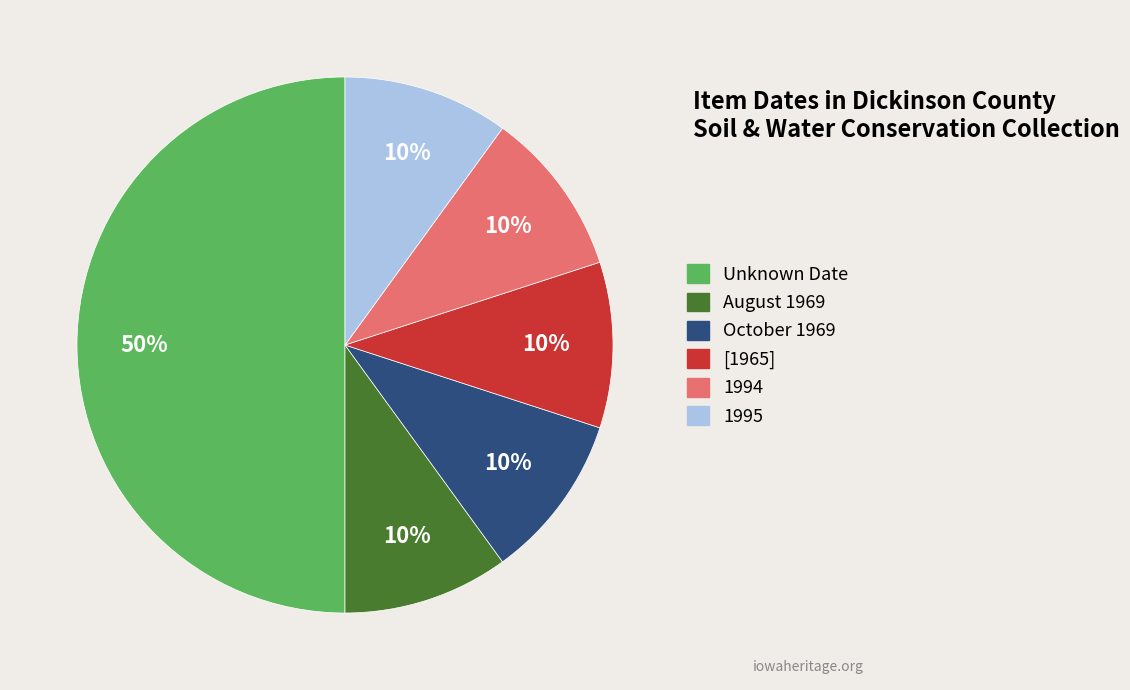

To the nearest percent, what is the average slice percentage?

17%